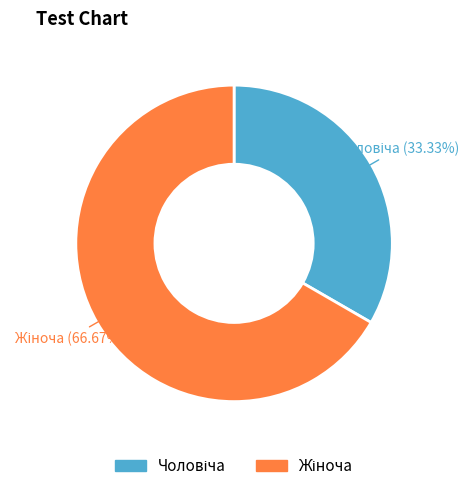

Is there any slice that represents more than half of the pie?

Yes